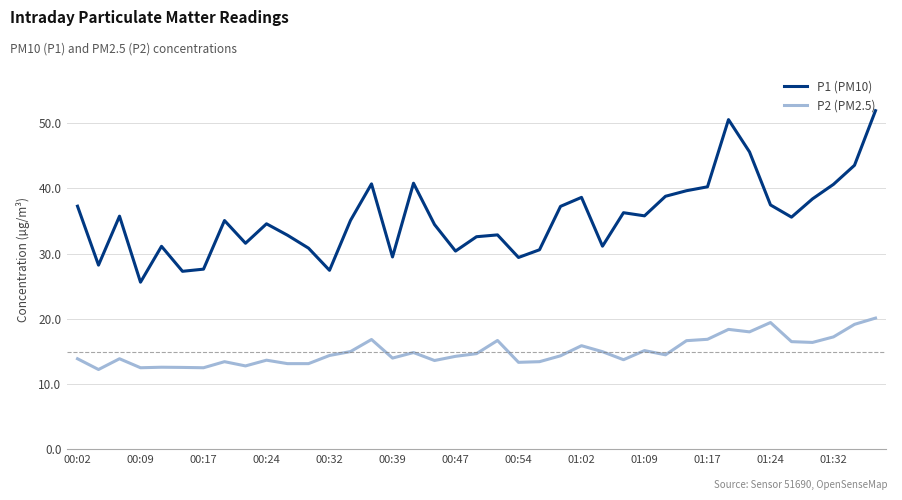

Which series has the widest spread of values?

P1 (PM10)